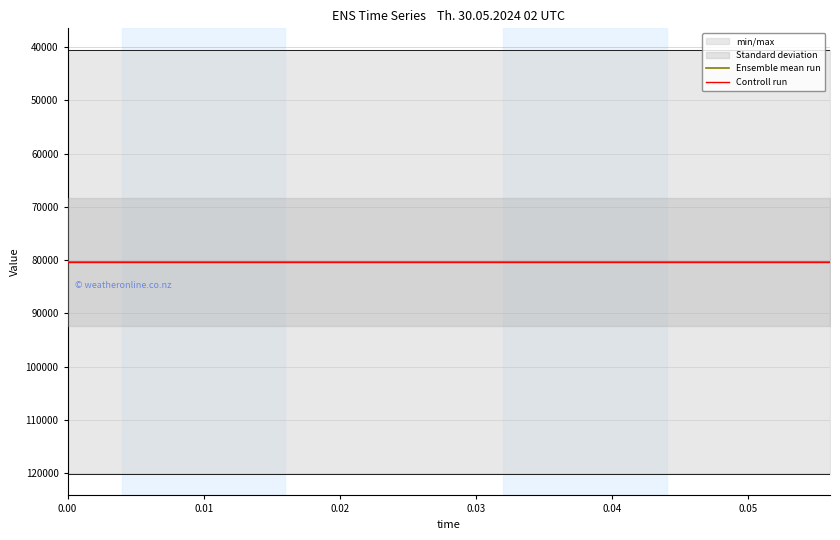

Reading right to left, transcribe all the data shown in this chart.

reference: 14=80321.1	13=80321.1	12=80321.1	11=80321.1	10=80321.1	9=80321.1	8=80321.1	7=80321.1	6=80321.1	5=80321.1	4=80321.1	3=80321.1	2=80321.1	1=80321.1	0=80321.1
actual: 14=80321.1	13=80321.1	12=80321.1	11=80321.1	10=80321.1	9=80321.1	8=80321.1	7=80321.1	6=80321.1	5=80321.1	4=80321.1	3=80321.1	2=80321.1	1=80321.1	0=80321.1
high: 14=120157.5	13=120157.5	12=120157.5	11=120157.5	10=120157.5	9=120157.5	8=120157.5	7=120157.5	6=120157.5	5=120157.5	4=120157.5	3=120157.5	2=120157.5	1=120157.5	0=120157.5
low: 14=40484.7	13=40484.7	12=40484.7	11=40484.7	10=40484.7	9=40484.7	8=40484.7	7=40484.7	6=40484.7	5=40484.7	4=40484.7	3=40484.7	2=40484.7	1=40484.7	0=40484.7